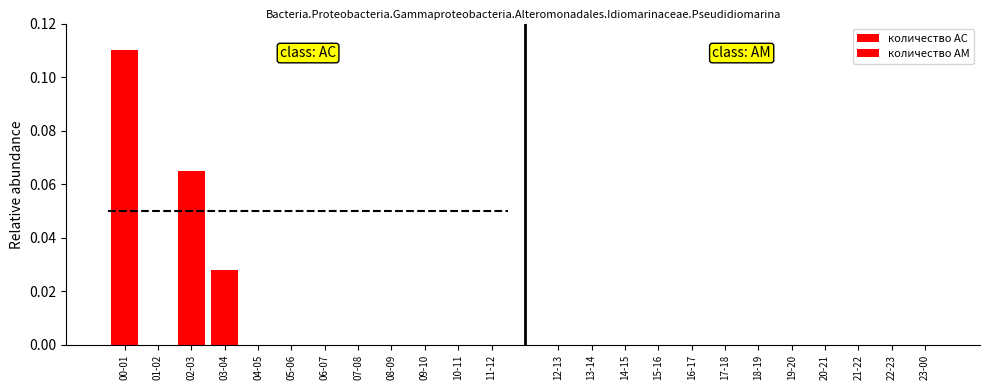

Which category has the lowest value across all series?

01-02